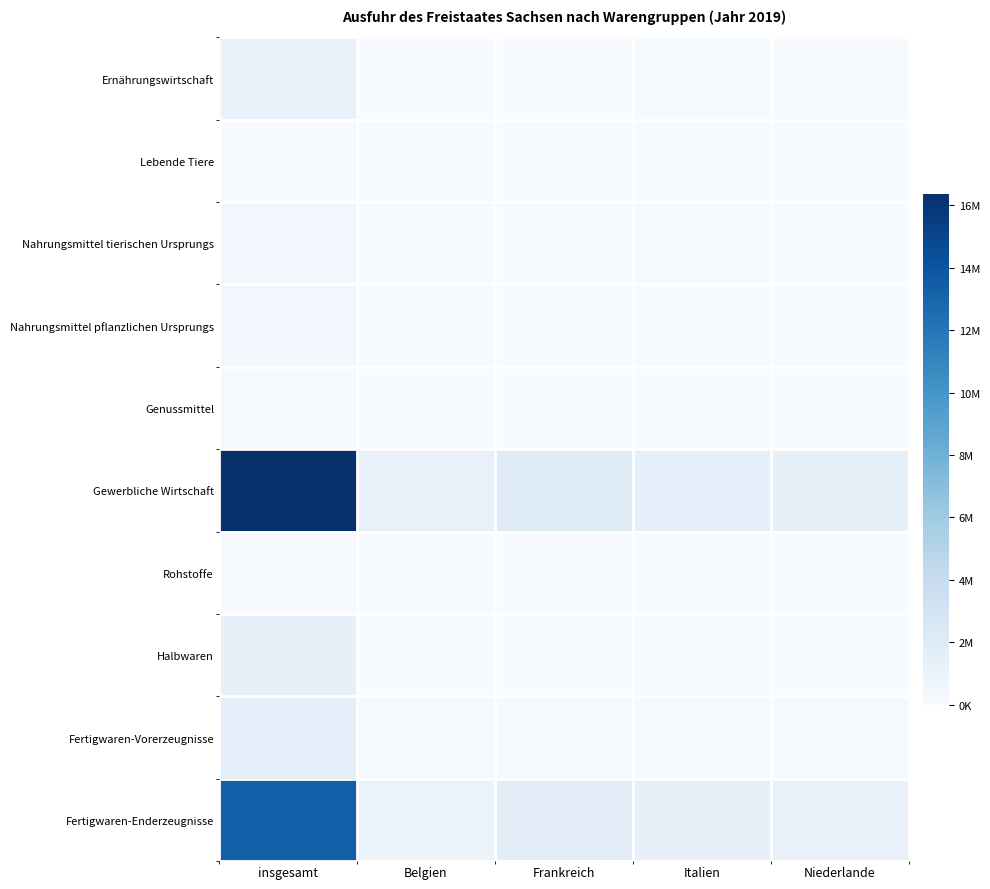

Which has a higher value, insgesamt or Frankreich?

insgesamt